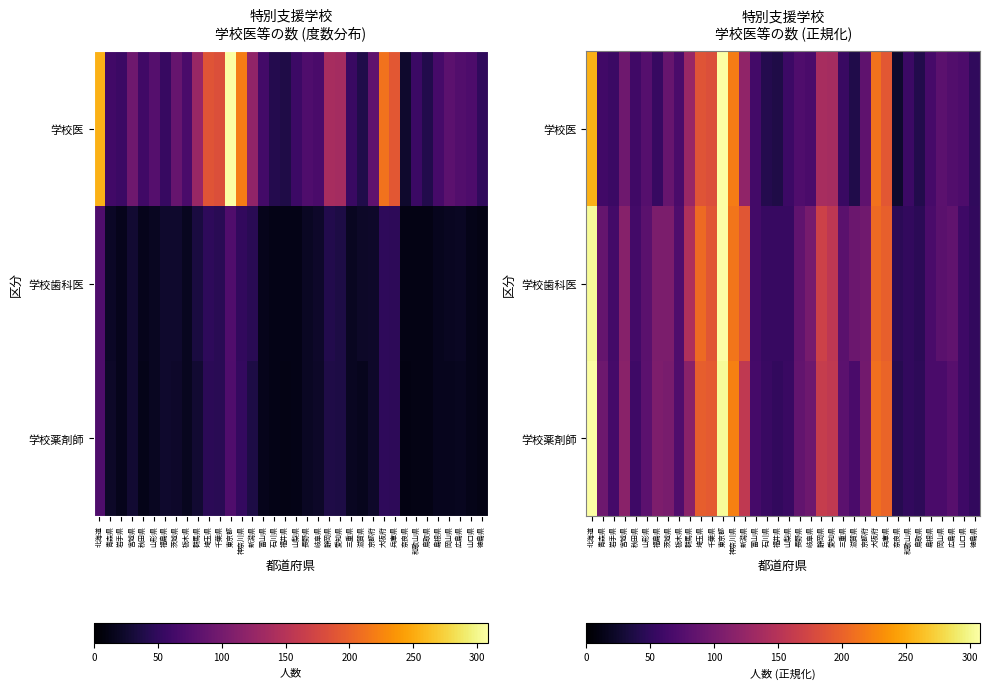

Between 埼玉県 and 北海道, which is larger?

北海道